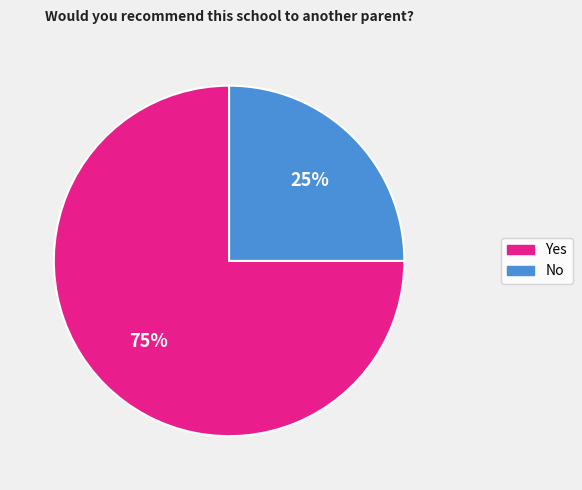

What is the largest slice in the pie chart?

Yes